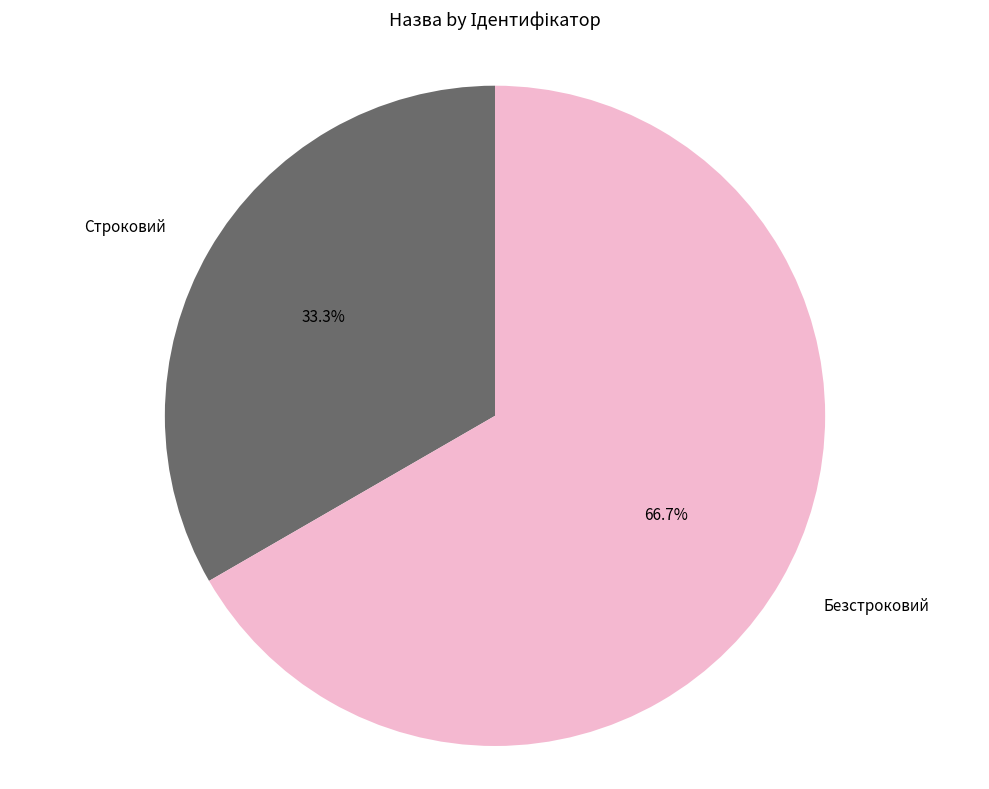

Is it true that Безстроковий is 67% of the pie?

True